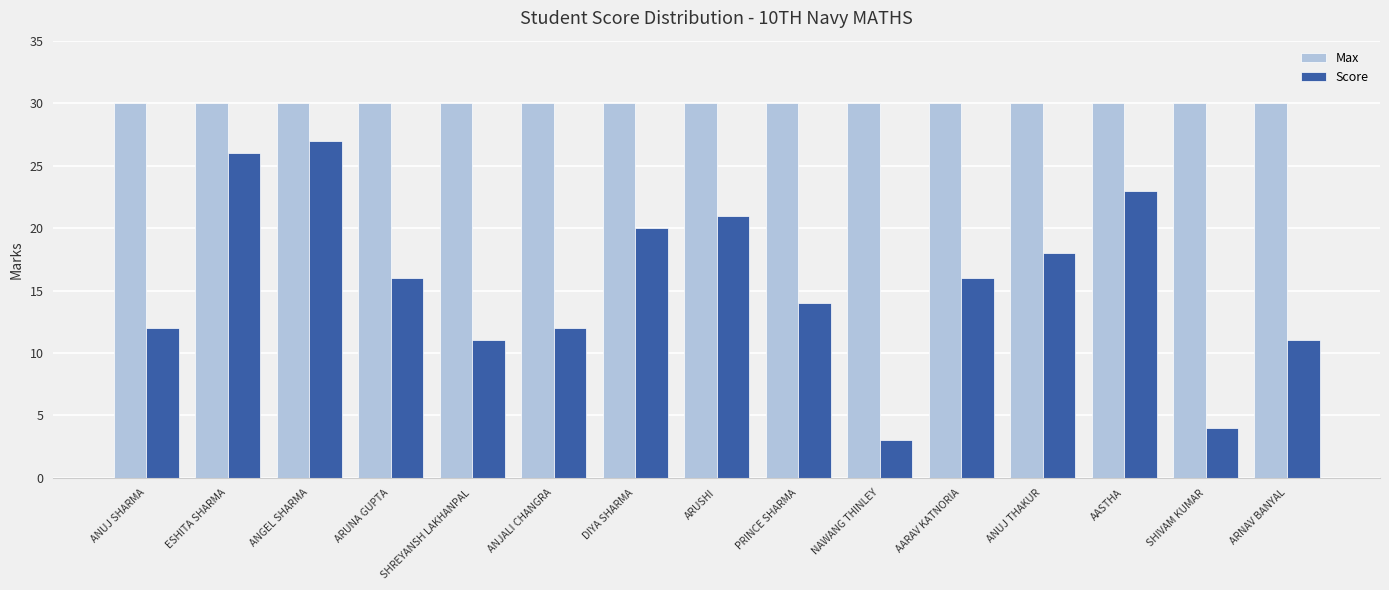

What is the maximum value for Score?

27